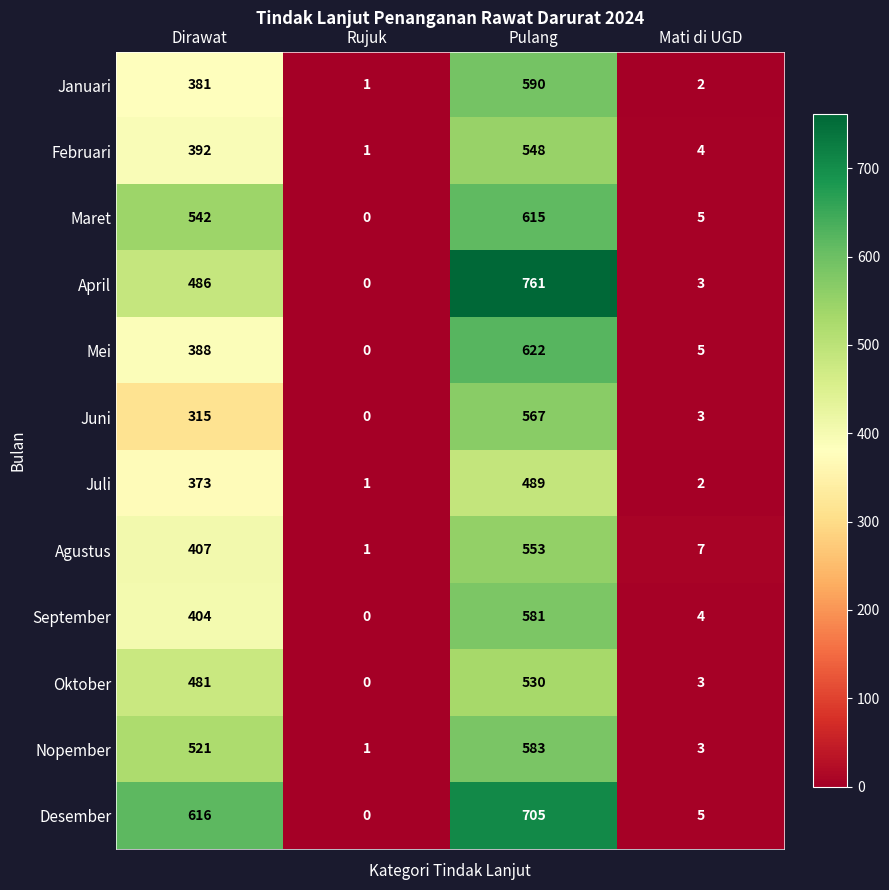

Is it true that Oktober equals 0 at Rujuk?

True